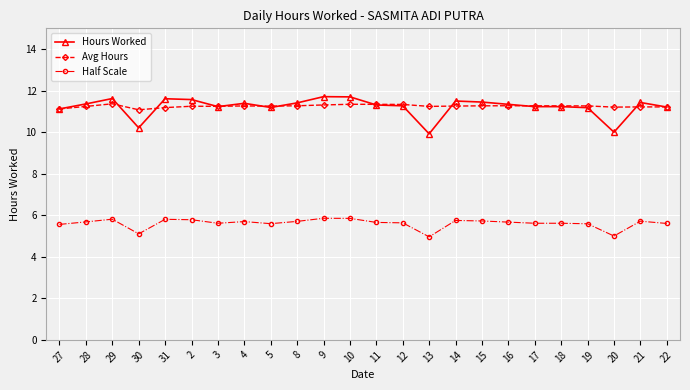

Between 30 and 15, which series saw the biggest shift?

Hours Worked